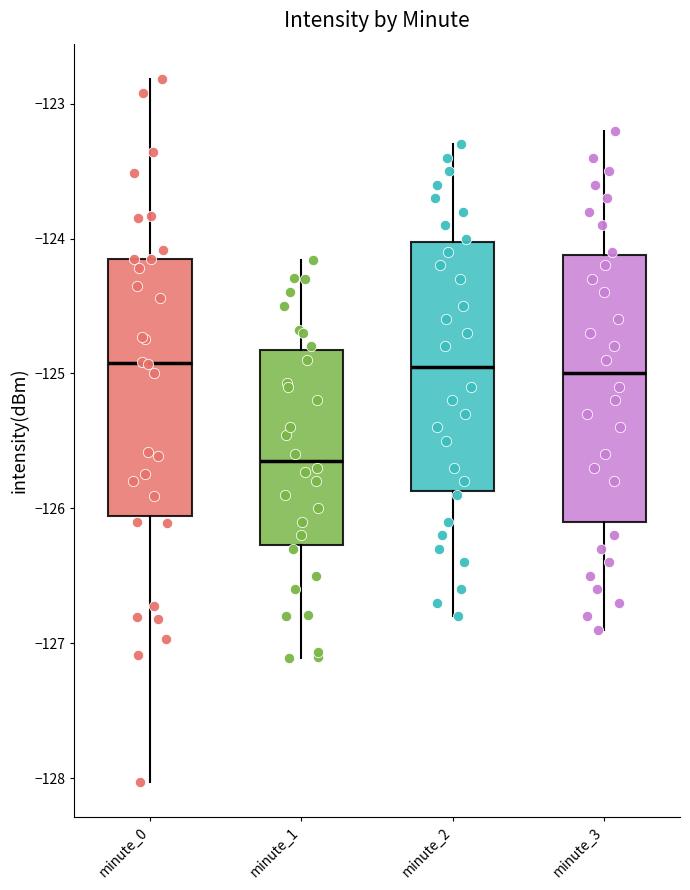

Where is the lower edge of the box for minute_3 on the y-axis? The values are not printed on the chart, so give them approximately, as read against the axis.

-126.1